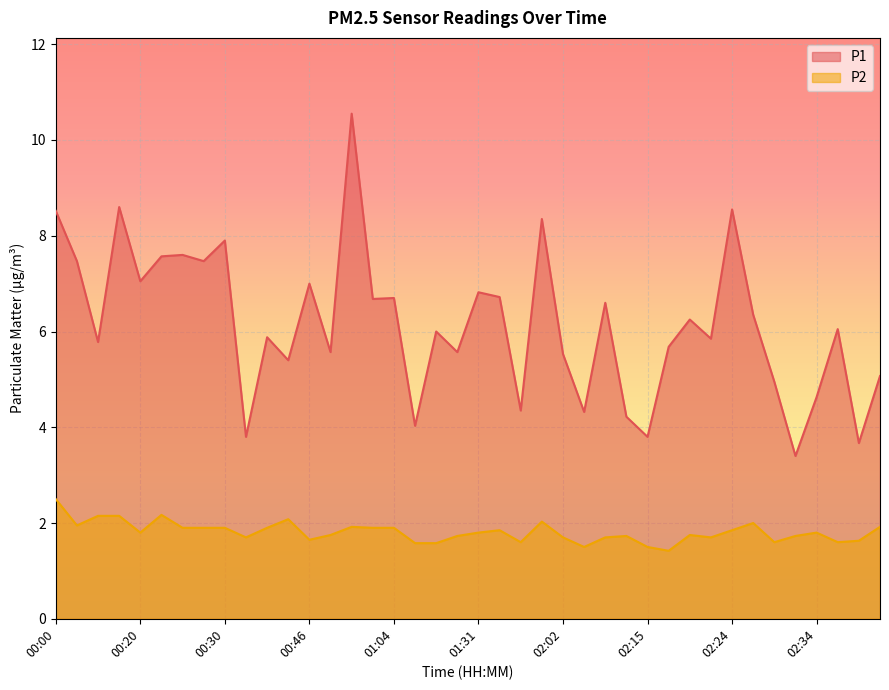

The value of P1 at 02:22 is 5.8. True or false?

True